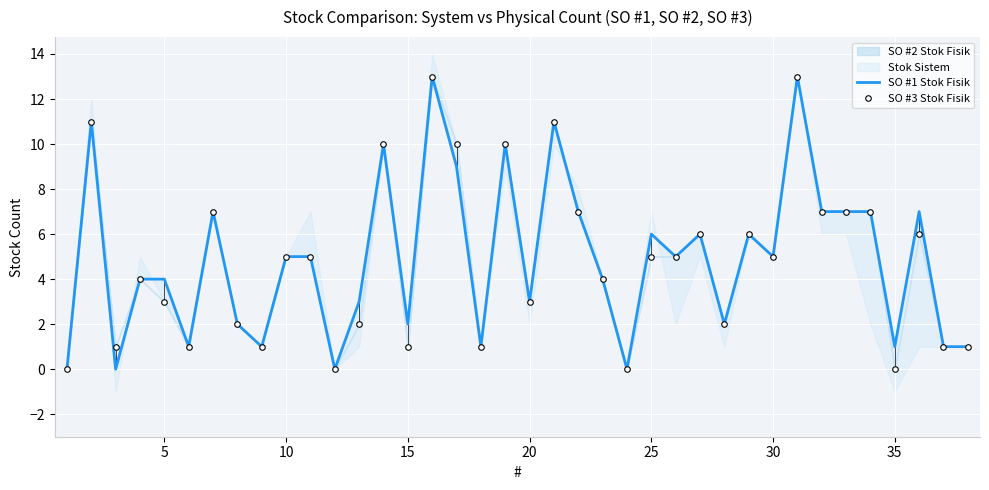

Which series has the largest total across all categories?

SO #1 Stok Fisik